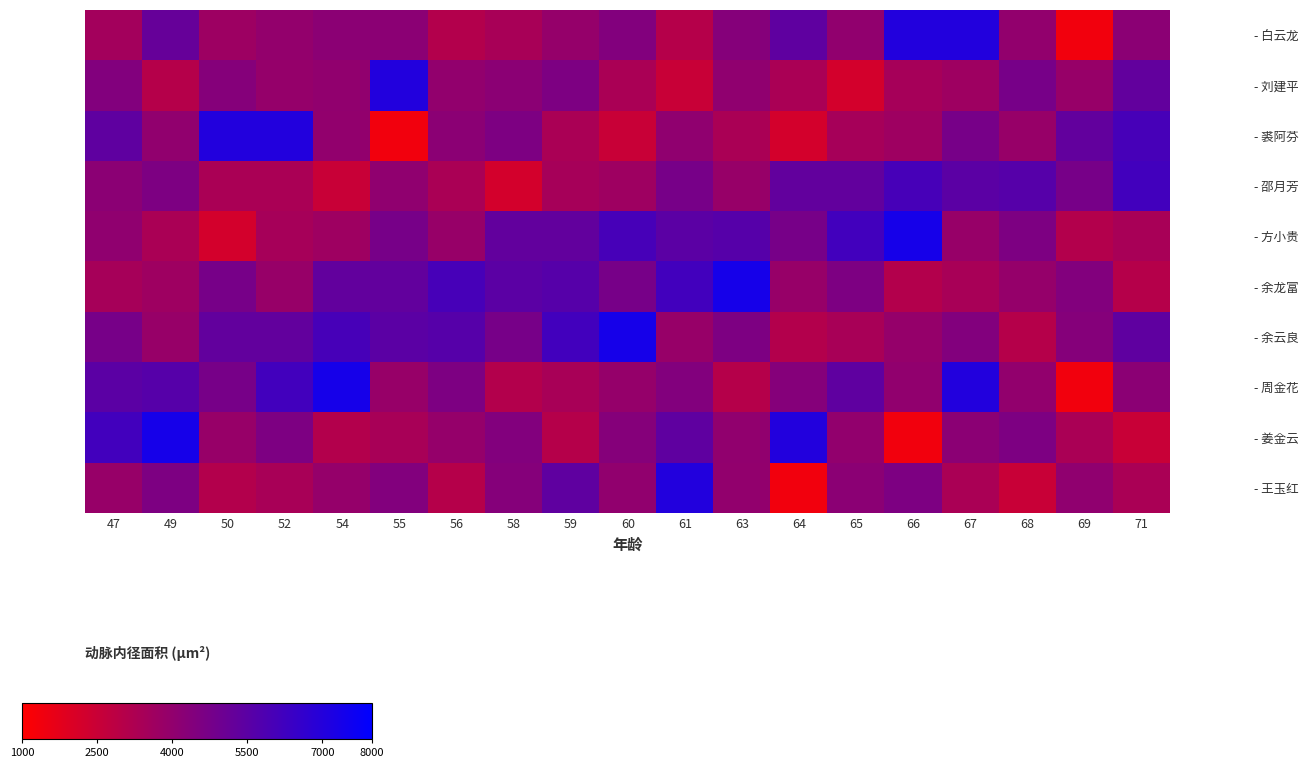

Reading left to right, extract all data points from this chart.

- 白云龙: 47=3516.4	49=5192.5	50=3689.4	52=3972.8	54=4195.5	55=4195.5	56=3099.0	58=3380.2	59=3899.2	60=4429.1	61=3034.2	63=4340.4	64=5384.9	65=4011.7	66=7058.8	67=7058.8	68=3985.7	69=1368.9	71=4173.9
- 刘建平: 47=4429.1	49=3034.2	50=4340.4	52=3899.2	54=4011.7	55=7058.8	56=3985.7	58=4173.9	59=4580.4	60=3332.6	61=2513.0	63=4048.4	64=3347.8	65=2205.9	66=3447.2	67=3657.0	68=4729.7	69=3864.6	71=5294.1
- 裘阿芬: 47=5384.9	49=4011.7	50=7058.8	52=7058.8	54=3985.7	55=1368.9	56=4173.9	58=4580.4	59=3332.6	60=2513.0	61=4048.4	63=3347.8	64=2205.9	65=3447.2	66=3657.0	67=4729.7	68=3864.6	69=5294.1	71=6031.6
- 邵月芳: 47=4173.9	49=4580.4	50=3332.6	52=3332.6	54=2513.0	55=4048.4	56=3347.8	58=2205.9	59=3447.2	60=3657.0	61=4729.7	63=3864.6	64=5294.1	65=5294.1	66=6031.6	67=5493.1	68=5640.1	69=4718.9	71=6189.4
- 方小贵: 47=4048.4	49=3347.8	50=2205.9	52=3447.2	54=3657.0	55=4729.7	56=3864.6	58=5294.1	59=5294.1	60=6031.6	61=5493.1	63=5640.1	64=4718.9	65=6189.4	66=7396.2	67=3853.8	68=4567.5	69=3099.0	71=3380.2
- 余龙富: 47=3447.2	49=3657.0	50=4729.7	52=3864.6	54=5294.1	55=5294.1	56=6031.6	58=5493.1	59=5640.1	60=4718.9	61=6189.4	63=7396.2	64=3853.8	65=4567.5	66=3099.0	67=3380.2	68=3899.2	69=4429.1	71=3034.2
- 余云良: 47=4729.7	49=3864.6	50=5294.1	52=5294.1	54=6031.6	55=5493.1	56=5640.1	58=4718.9	59=6189.4	60=7396.2	61=3853.8	63=4567.5	64=3099.0	65=3380.2	66=3899.2	67=4429.1	68=3034.2	69=4340.4	71=5384.9
- 周金花: 47=5493.1	49=5640.1	50=4718.9	52=6189.4	54=7396.2	55=3853.8	56=4567.5	58=3099.0	59=3380.2	60=3899.2	61=4429.1	63=3034.2	64=4340.4	65=5384.9	66=4011.7	67=7058.8	68=3985.7	69=1368.9	71=4173.9
- 姜金云: 47=6189.4	49=7396.2	50=3853.8	52=4567.5	54=3099.0	55=3380.2	56=3899.2	58=4429.1	59=3034.2	60=4340.4	61=5384.9	63=4011.7	64=7058.8	65=3985.7	66=1368.9	67=4173.9	68=4580.4	69=3332.6	71=2513.0
- 王玉红: 47=3853.8	49=4567.5	50=3099.0	52=3380.2	54=3899.2	55=4429.1	56=3034.2	58=4340.4	59=5384.9	60=4011.7	61=7058.8	63=3985.7	64=1368.9	65=4173.9	66=4580.4	67=3332.6	68=2513.0	69=4048.4	71=3347.8